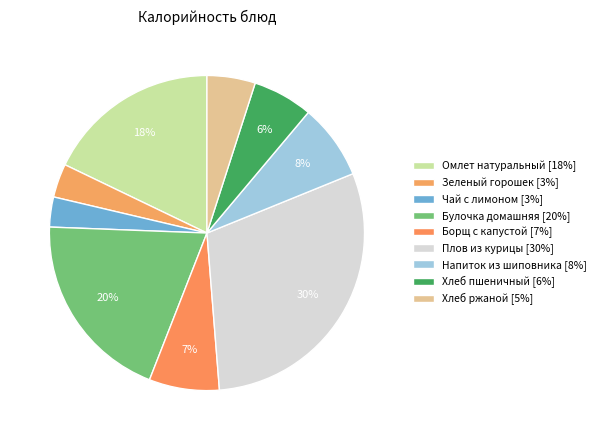

How many slices are in this pie chart?

9